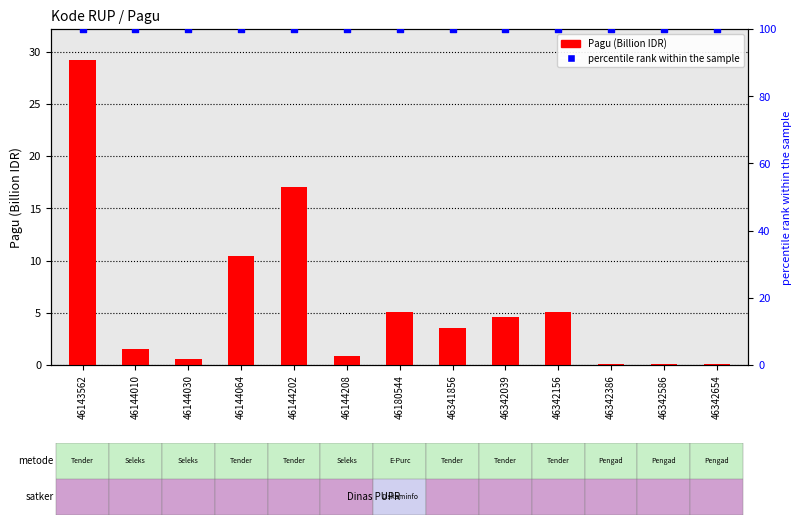

Which series contains the highest Y value?

percentile rank within the sample